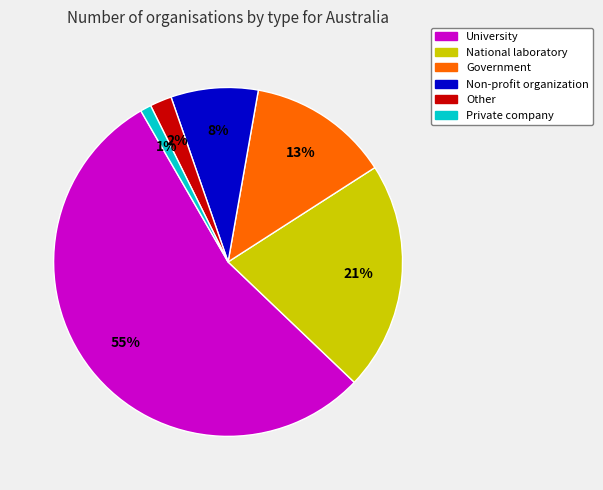

To the nearest percent, what portion does Government represent?

13%